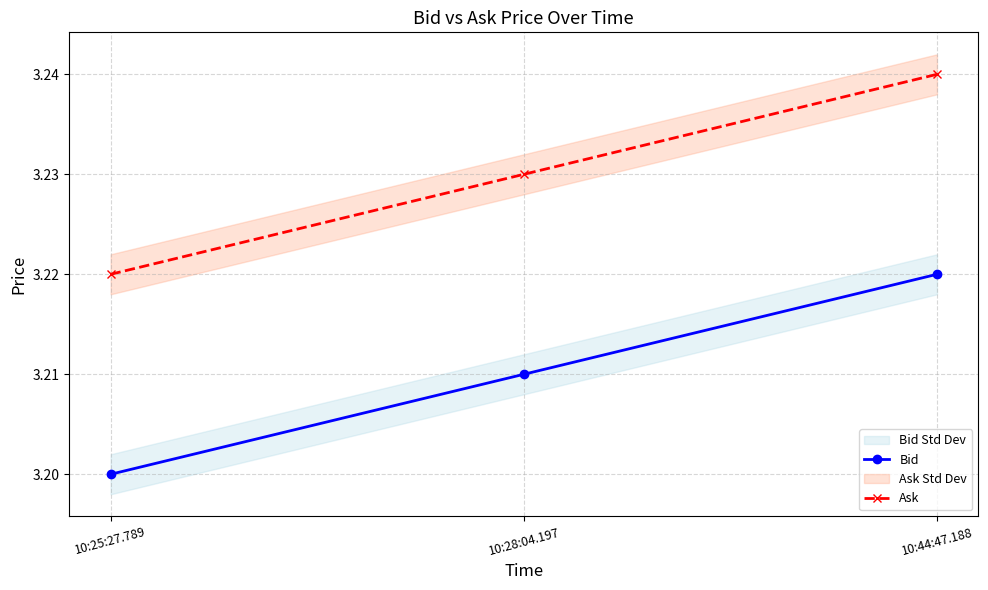

At which category is the sum across all series the highest?

10:44:47.188